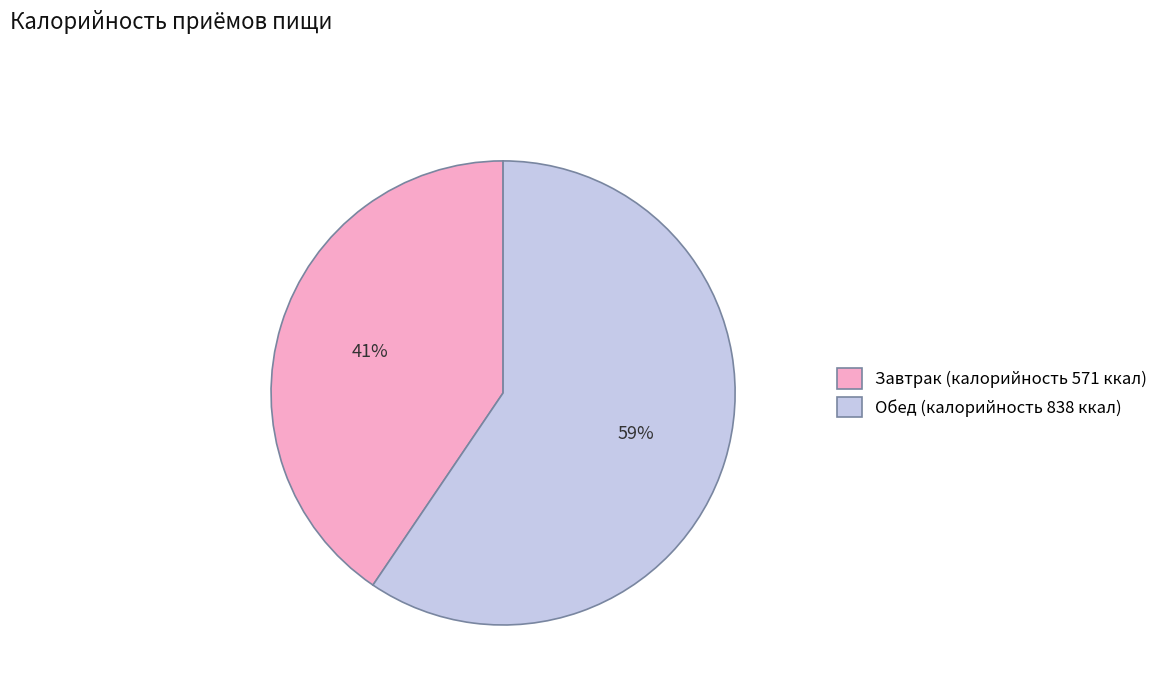

Which slice is the smallest?

Завтрак